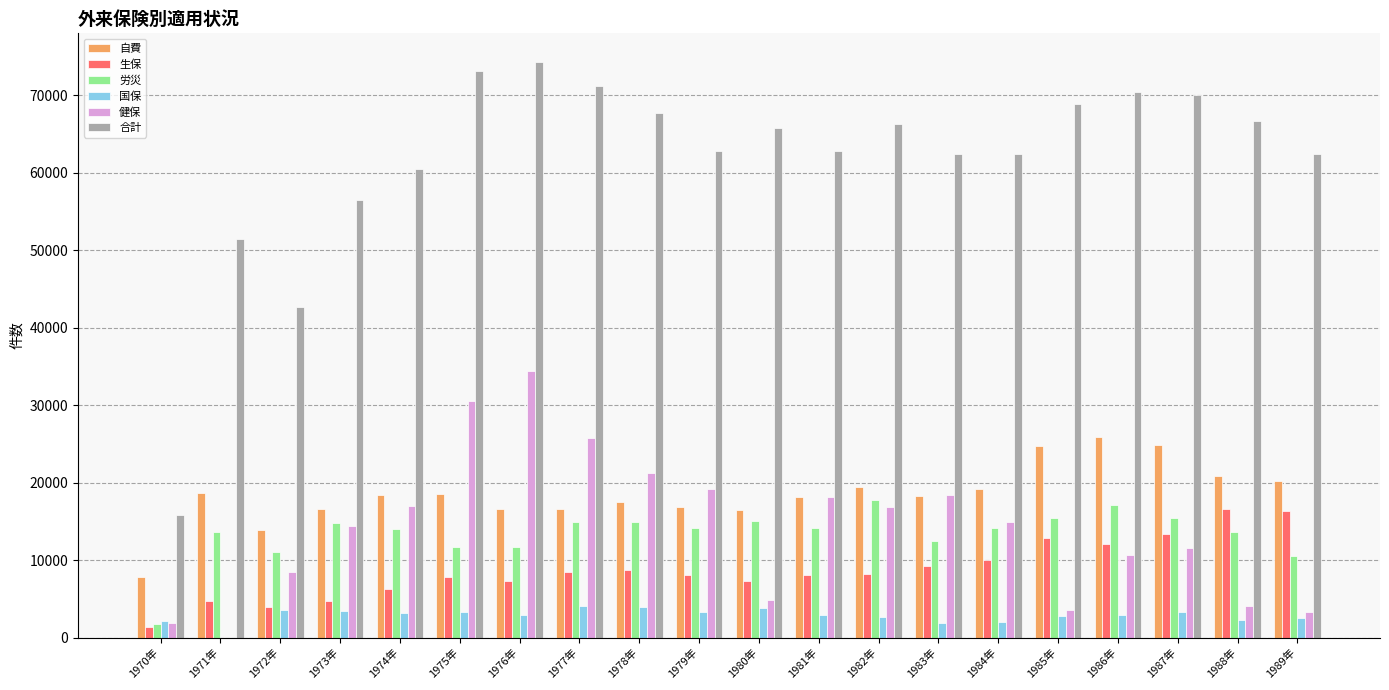

Between 1970年 and 1984年, which series saw the biggest shift?

合計